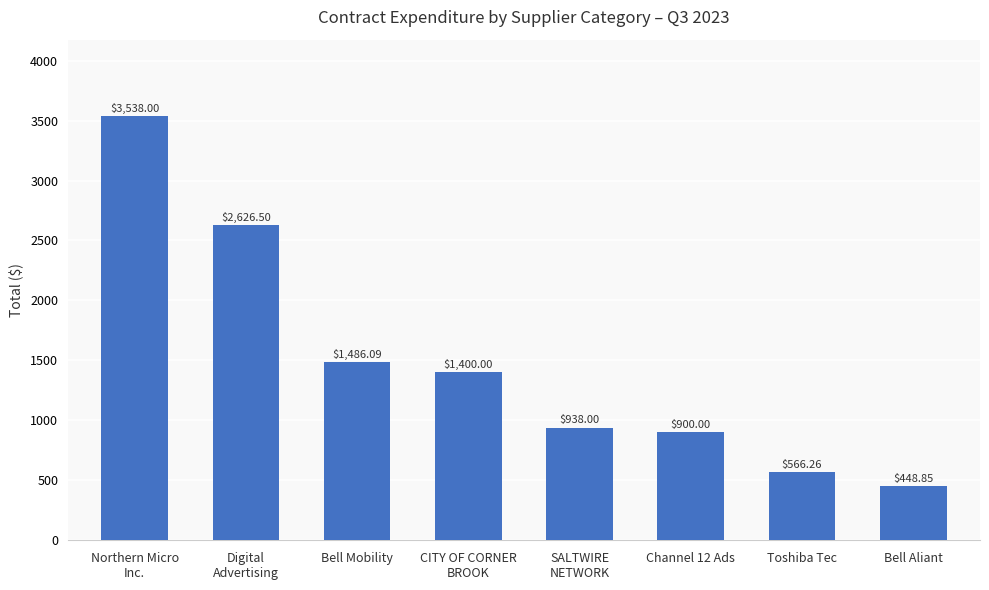

What position from the left is Toshiba Tec?

7